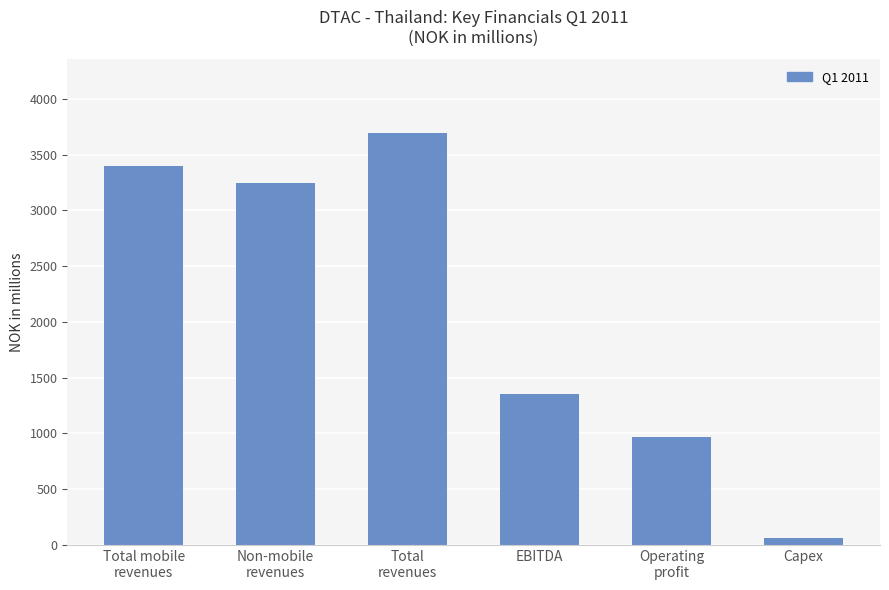

What is the label of the 6th bar from the right?

Total mobile
revenues